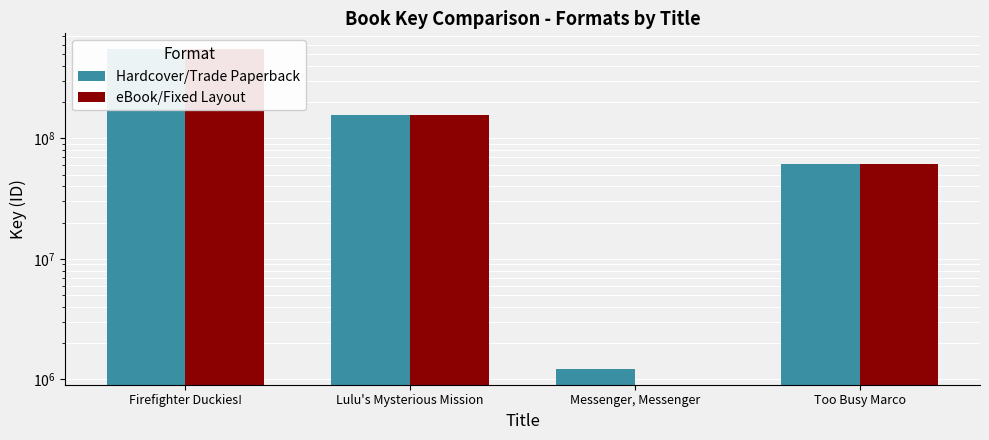

How many series are shown in this chart?

2